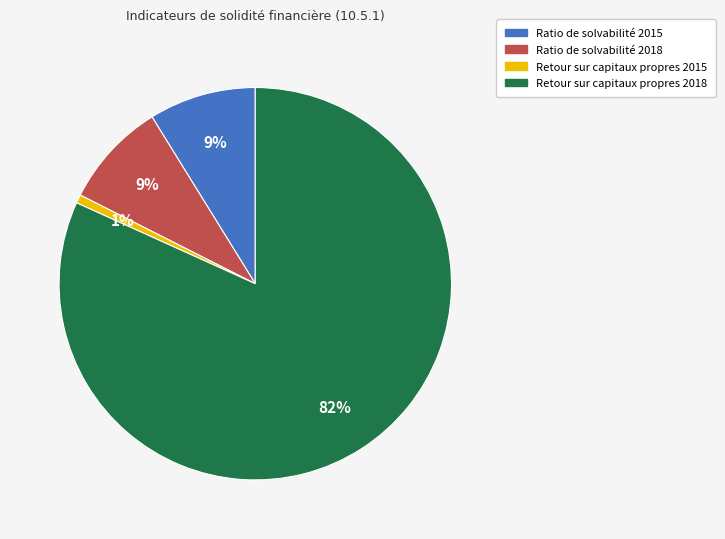

Is there a majority slice in this chart?

Yes